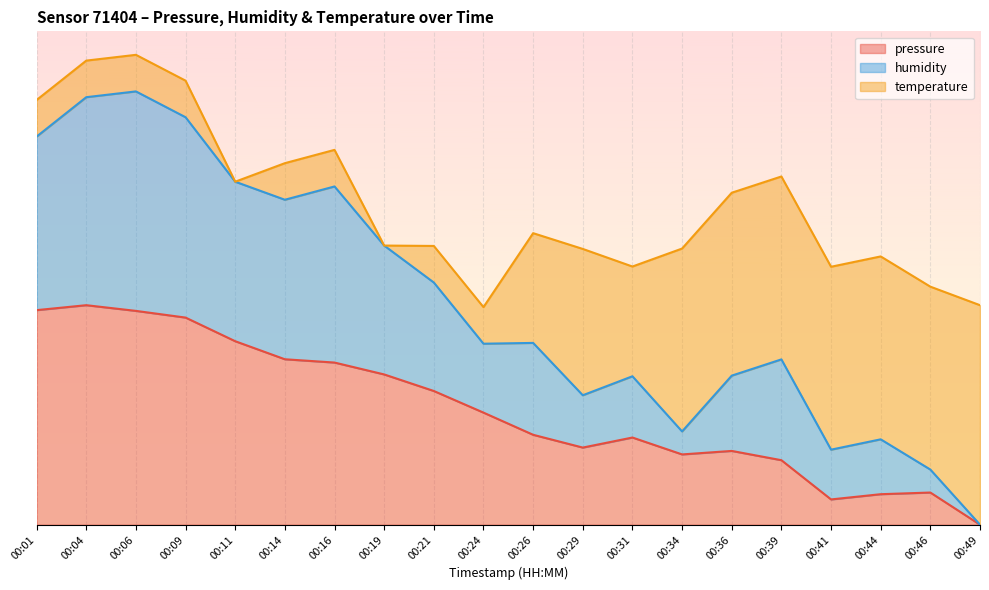

What are all the series names shown in the legend?

pressure, humidity, temperature